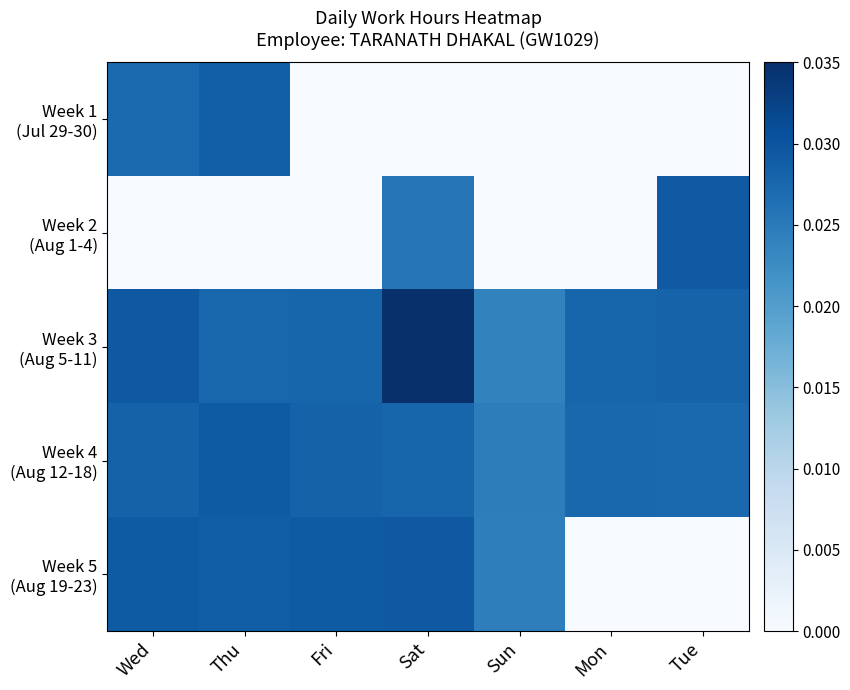

At which category does the chart reach its peak across all series?

Sat